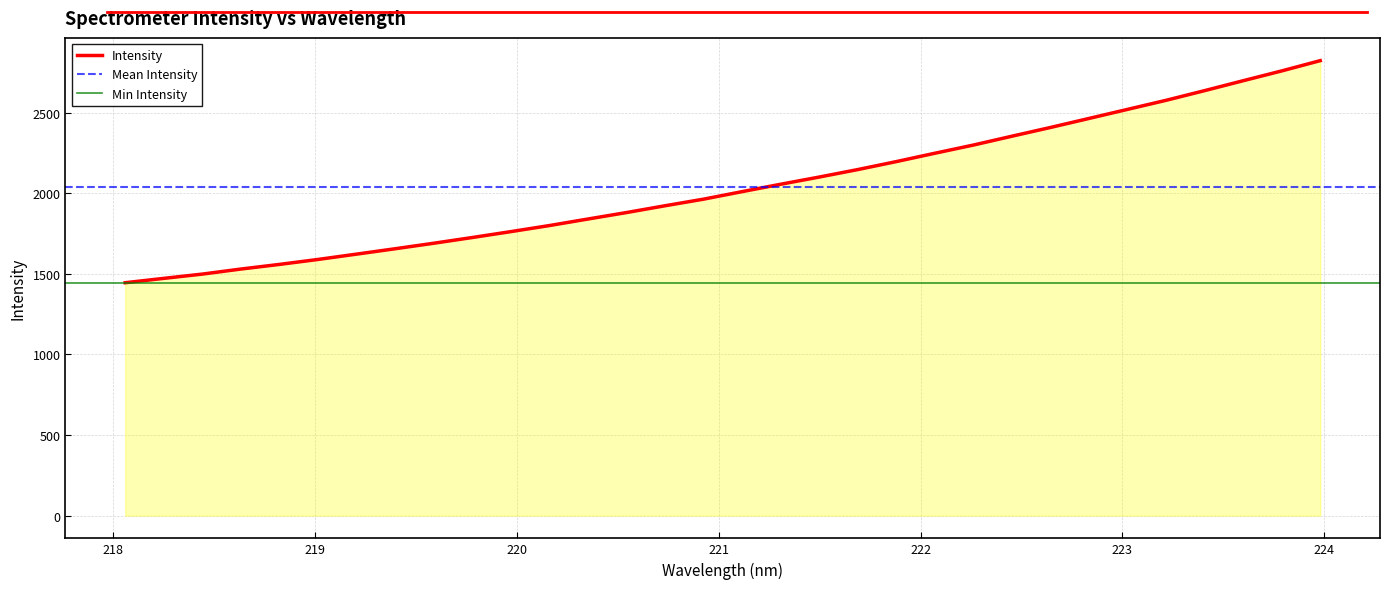

What is the maximum value shown in the chart?

2822.0